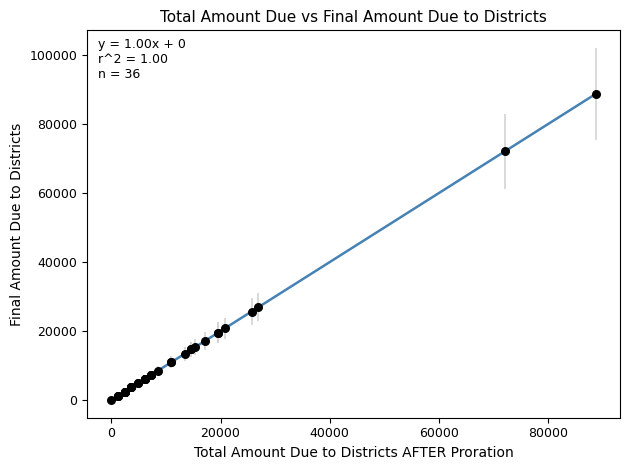

What Y value in the scatter plot is closest to 44387?

26905